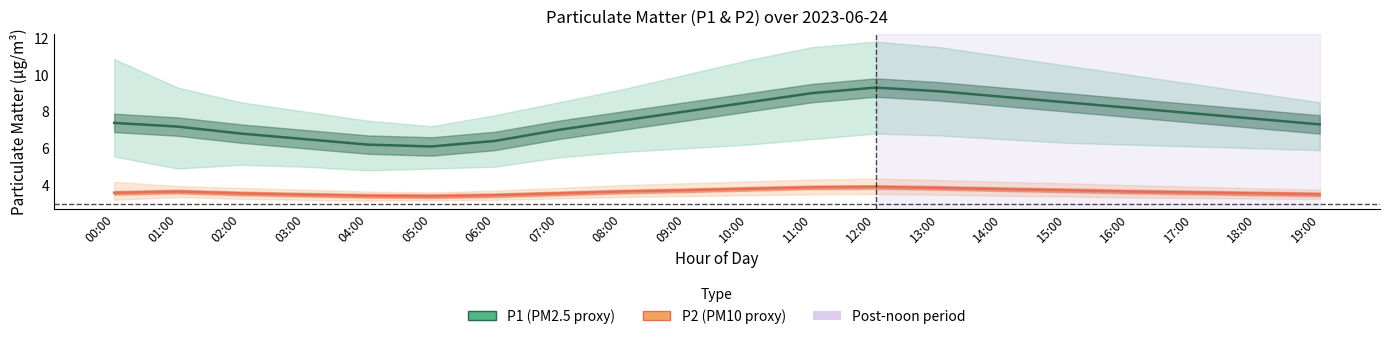

True or false: P2 (PM10) and P1 (PM2.5) cross at least once.

False